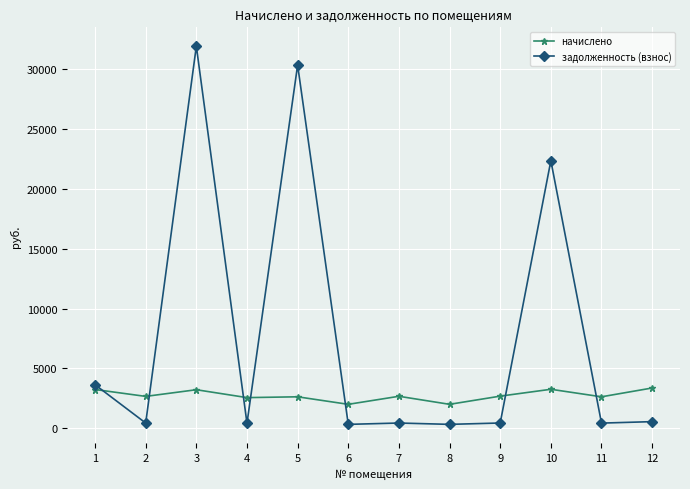

What is the lowest value of the начислено series?

2006.9